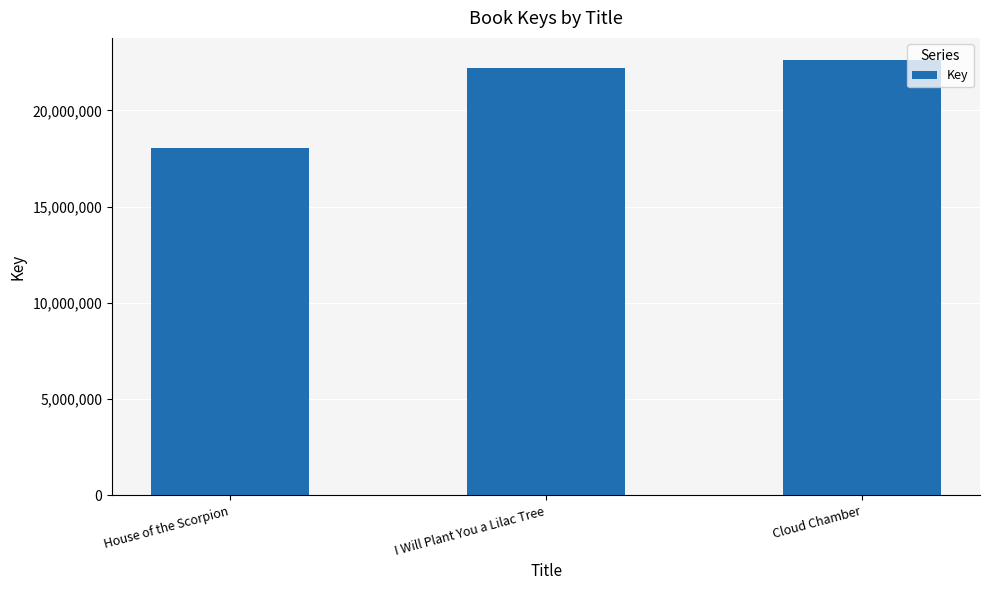

Does the chart contain stacked bars?

No